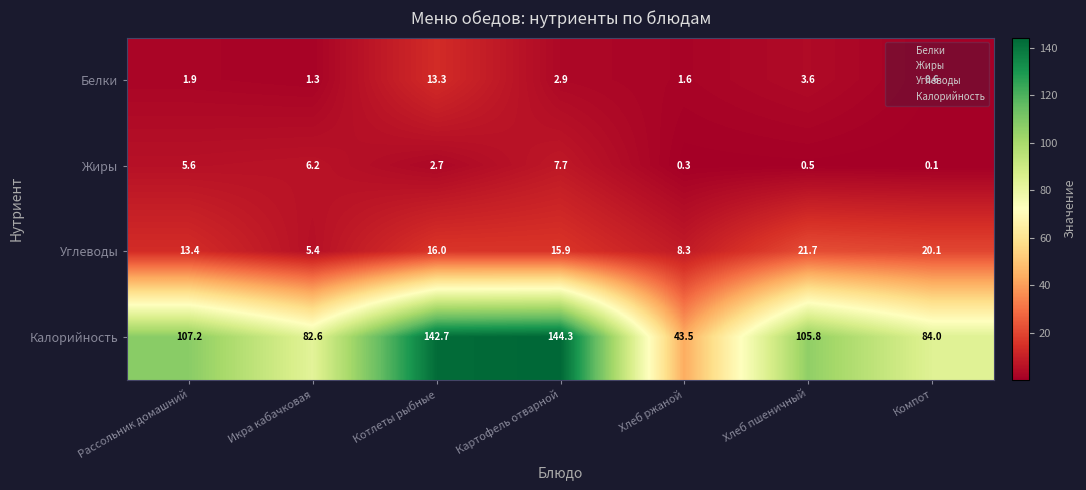

What is the maximum value for Калорийность?

144.3